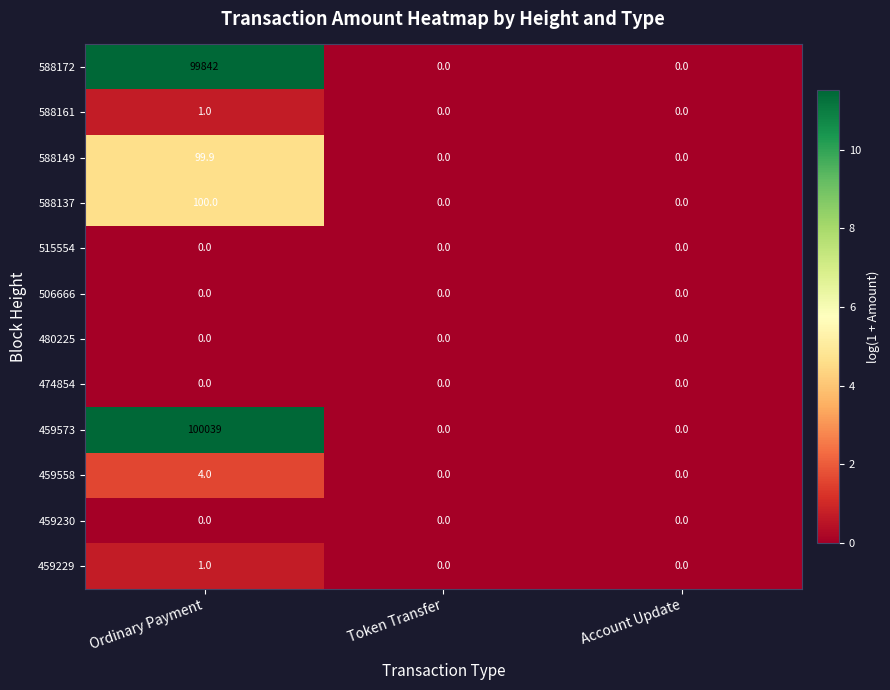

How many 588137 values are between 0 and 100?

3